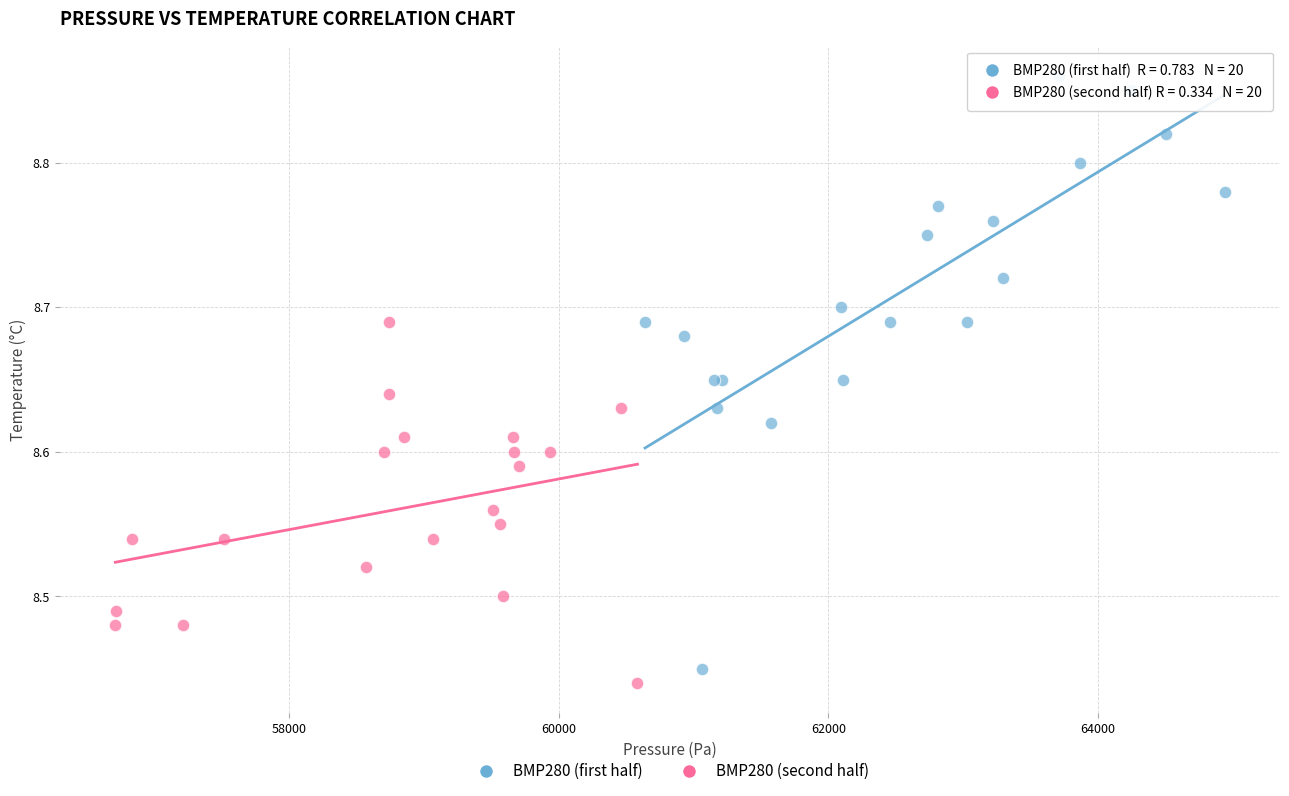

Which series reaches the minimum Y coordinate?

BMP280 (second half)